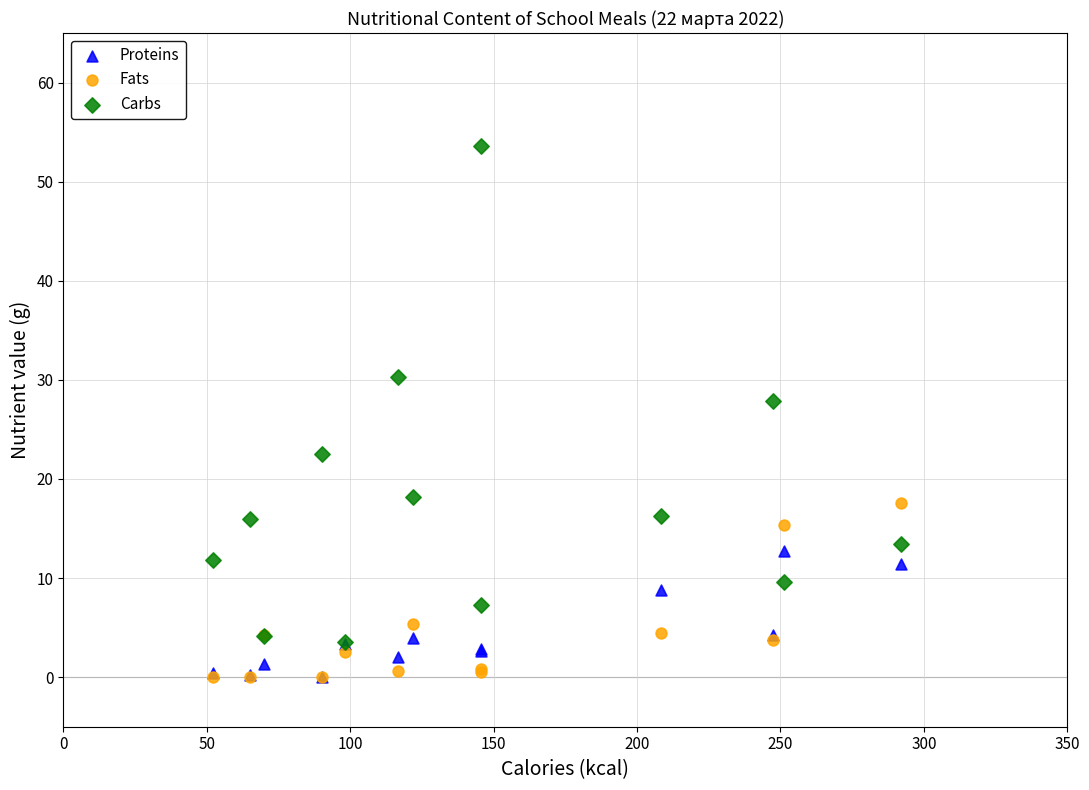

Which series has the widest spread of Y values?

Carbs